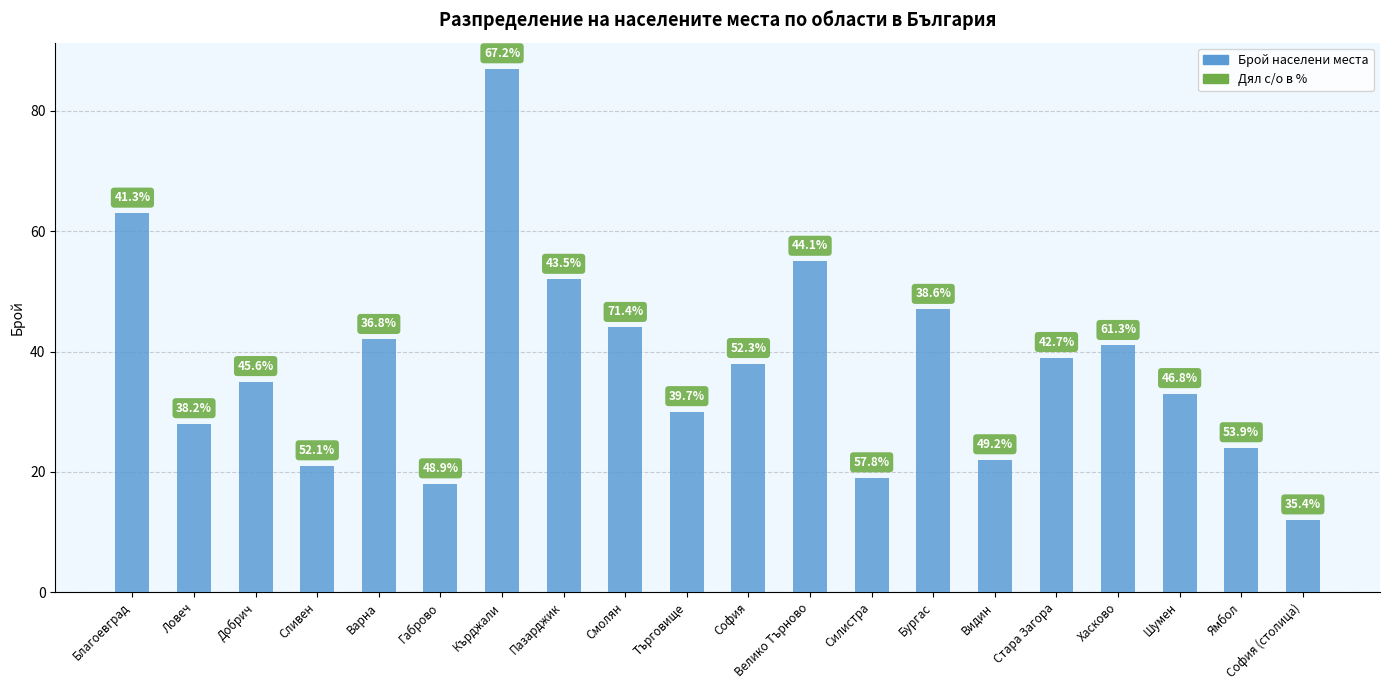

Does the chart contain any negative values?

No